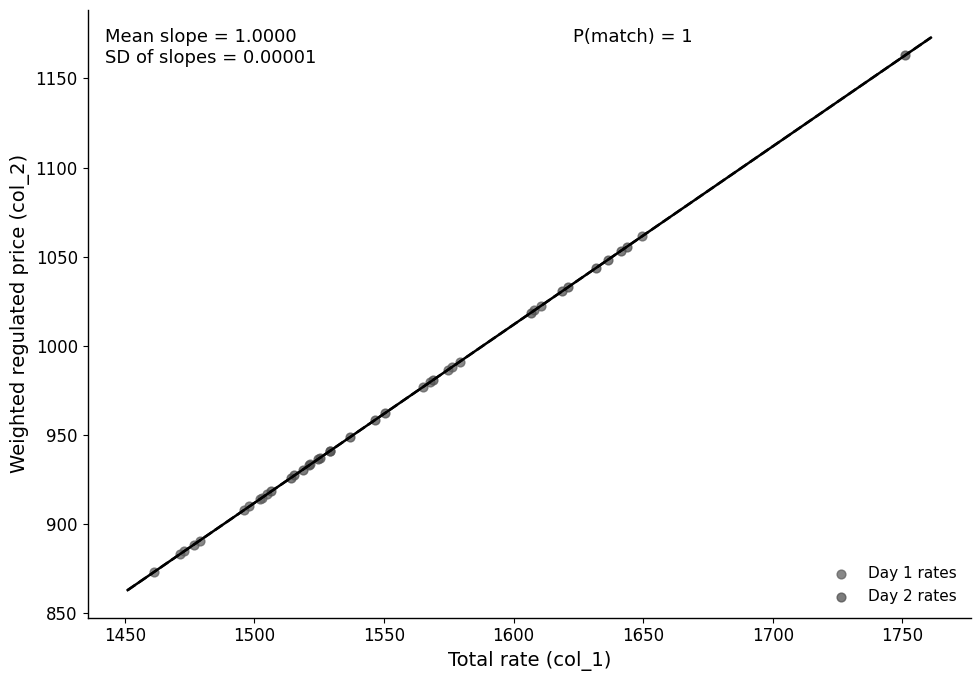

Which series has the widest spread of Y values?

Day 2 rates